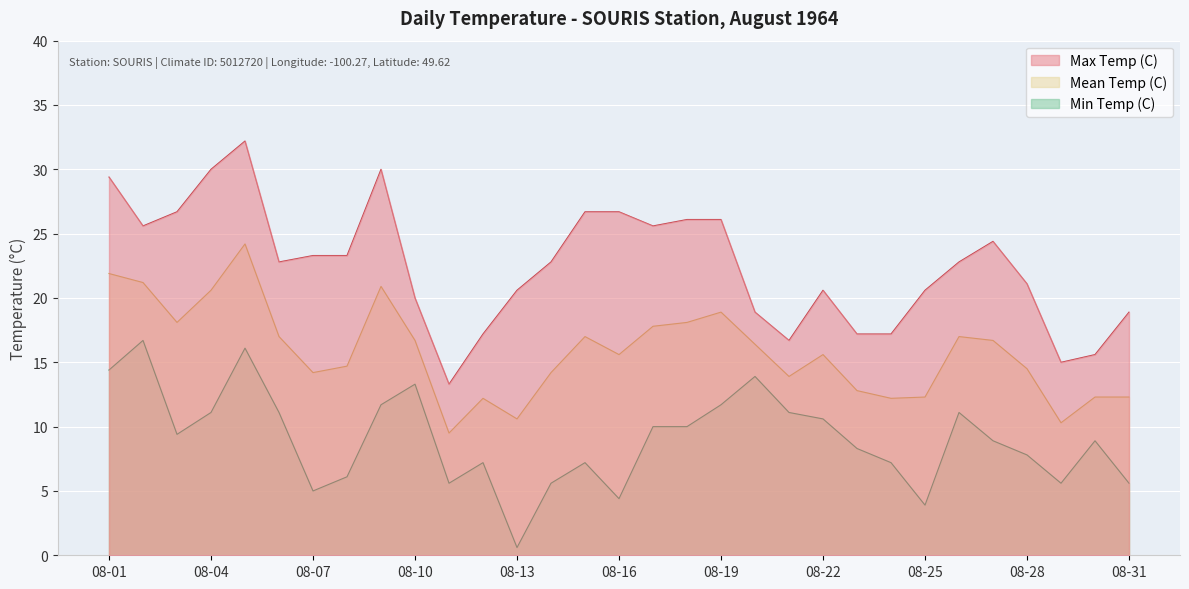

True or false: Max Temp (C) and Min Temp (C) cross at least once.

False